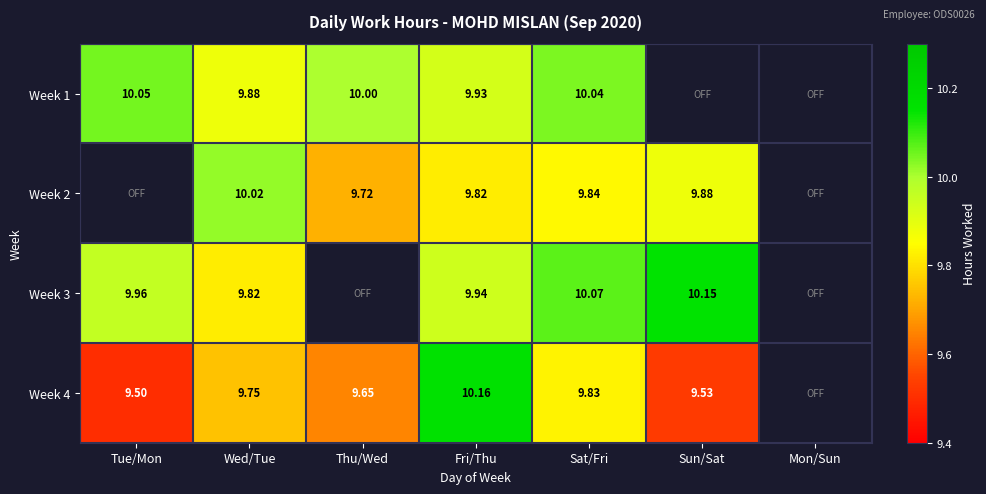

How many values in the Week 1 series are below 10?

2